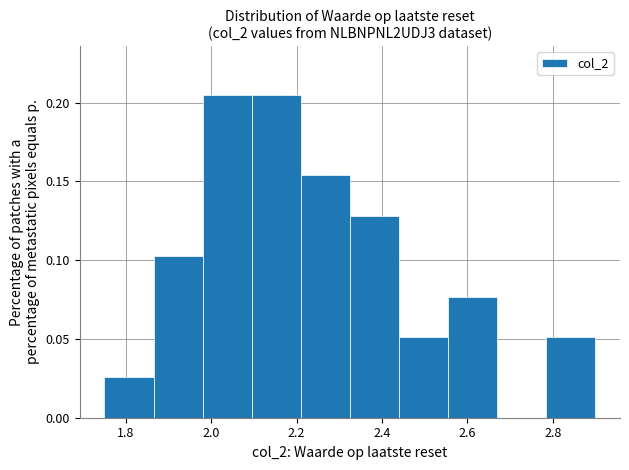

Reading left to right, list every bar in this chart as the range it spans on the x-axis followed by its height. Neither the bar edges nor the heights are printed on the chart, so give them approximately, as read against the axes.

1.750 to 1.865: 0.025
1.865 to 1.980: 0.105
1.980 to 2.095: 0.205
2.095 to 2.210: 0.205
2.210 to 2.325: 0.155
2.325 to 2.440: 0.130
2.440 to 2.555: 0.050
2.555 to 2.670: 0.075
2.670 to 2.785: 0
2.785 to 2.900: 0.050